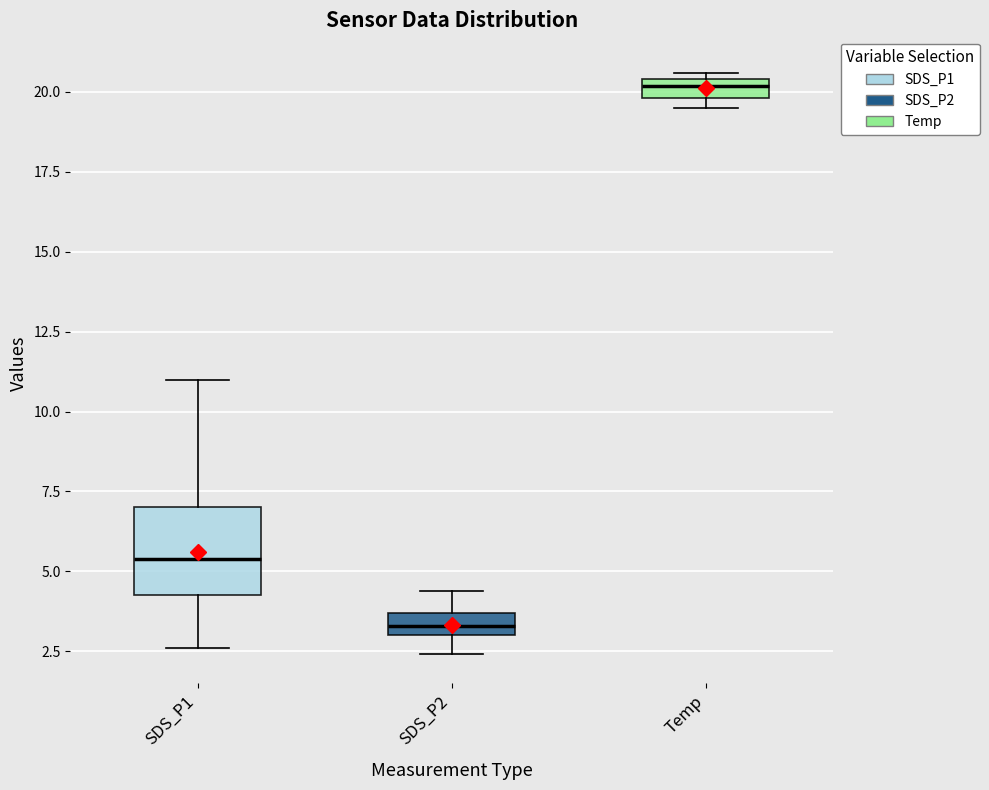

Comparing the boxes themselves (not the whiskers), which one is the tallest?

SDS_P1